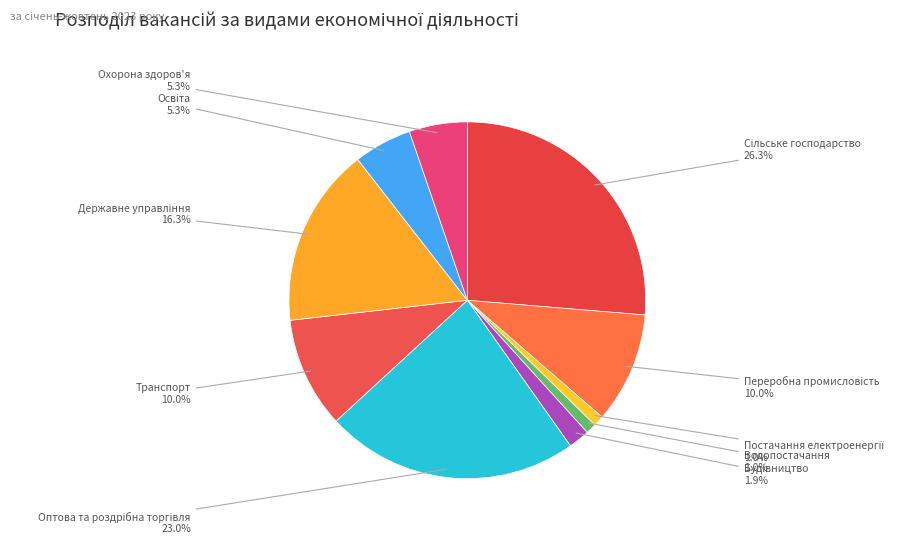

Between Водопостачання and Охорона здоров'я, which is larger?

Охорона здоров'я